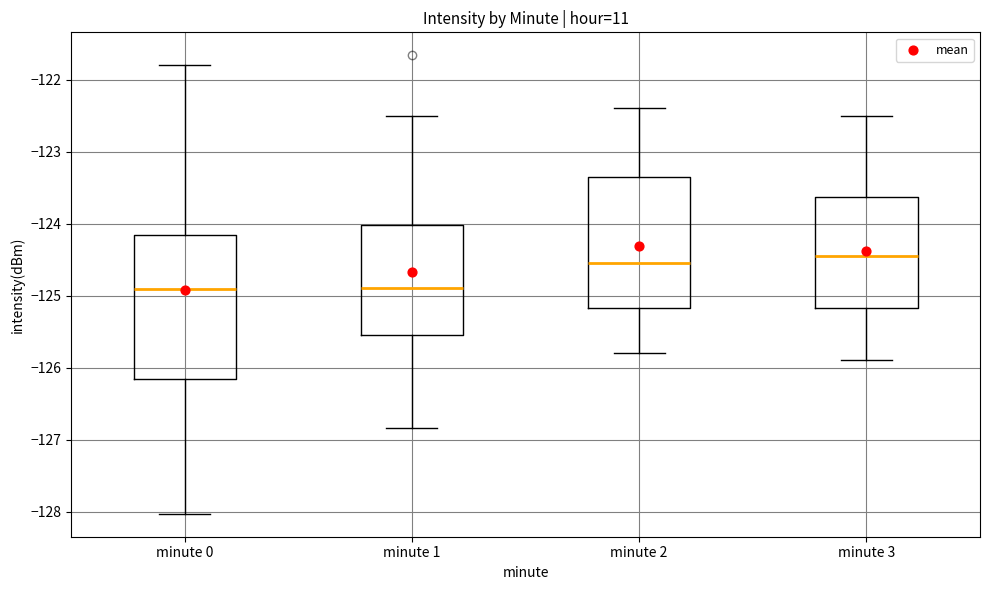

Where does the median line of the box for minute 3 sit on the y-axis? The values are not printed on the chart, so give them approximately, as read against the axis.

-124.4